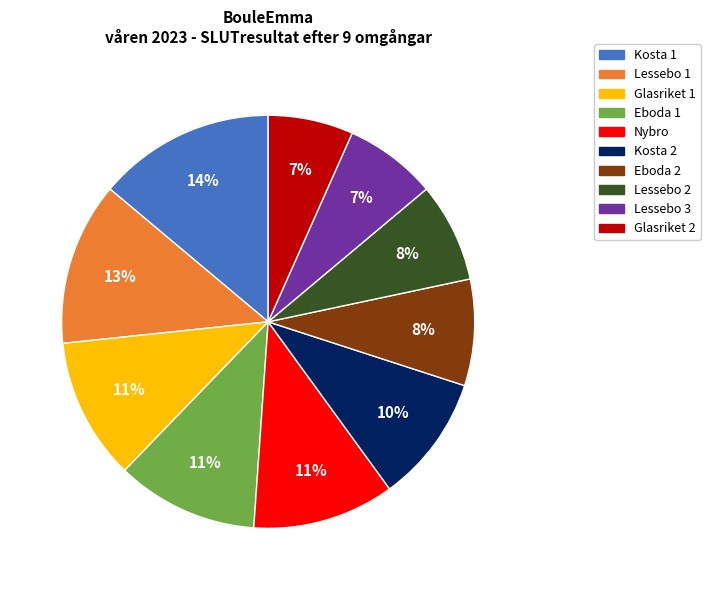

Which category has the biggest portion of the pie?

Kosta 1